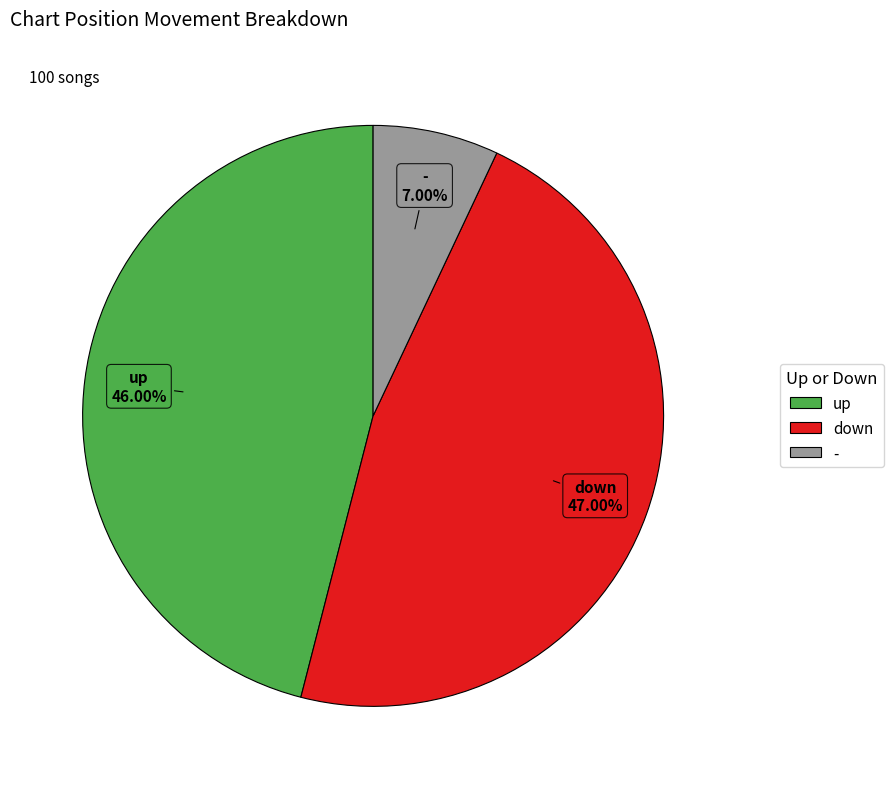

What is the smallest slice in the pie chart?

-